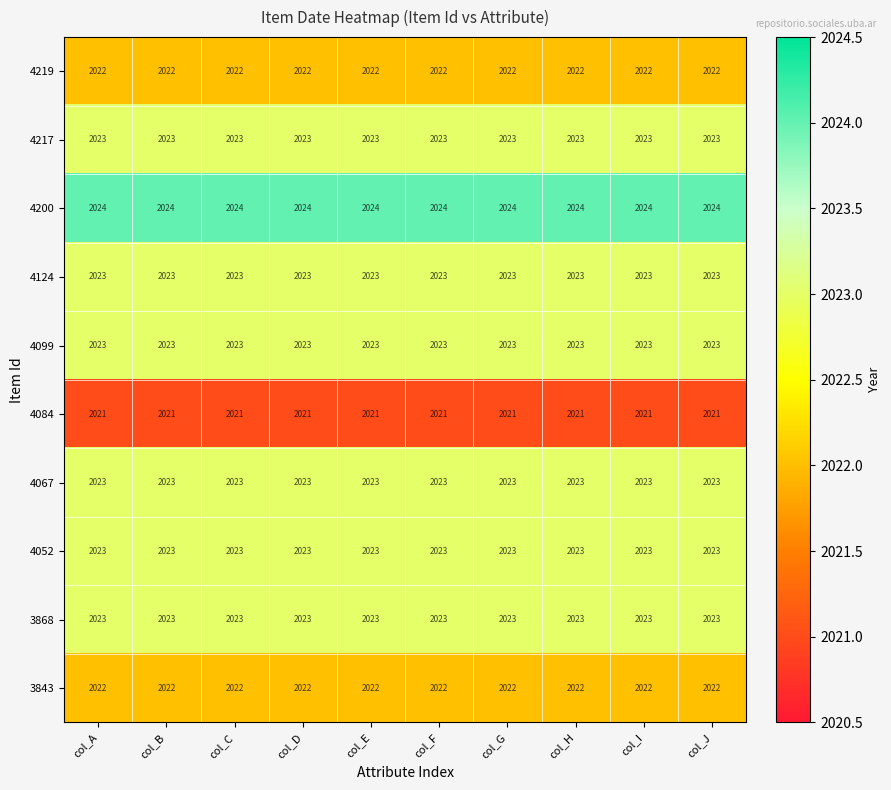

Count the number of categories in the chart.

10